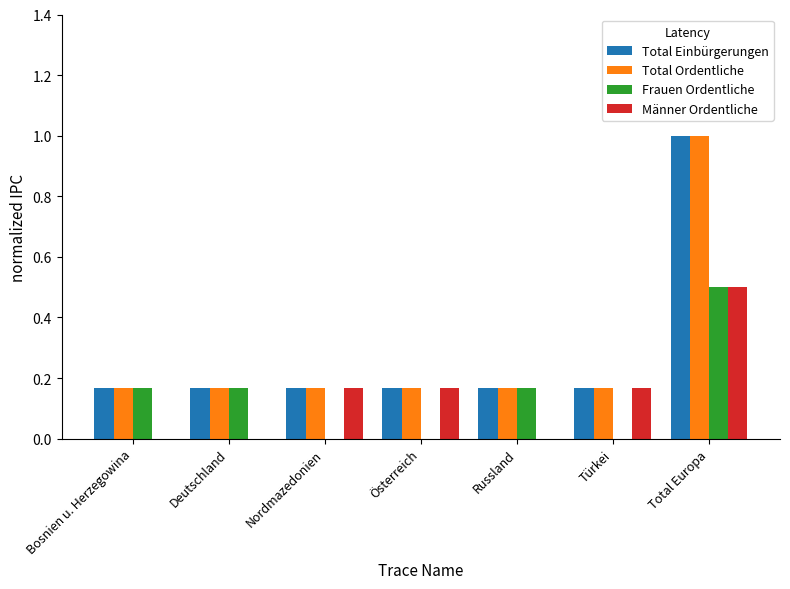

What is the sum of all Männer Ordentliche values?

1.0